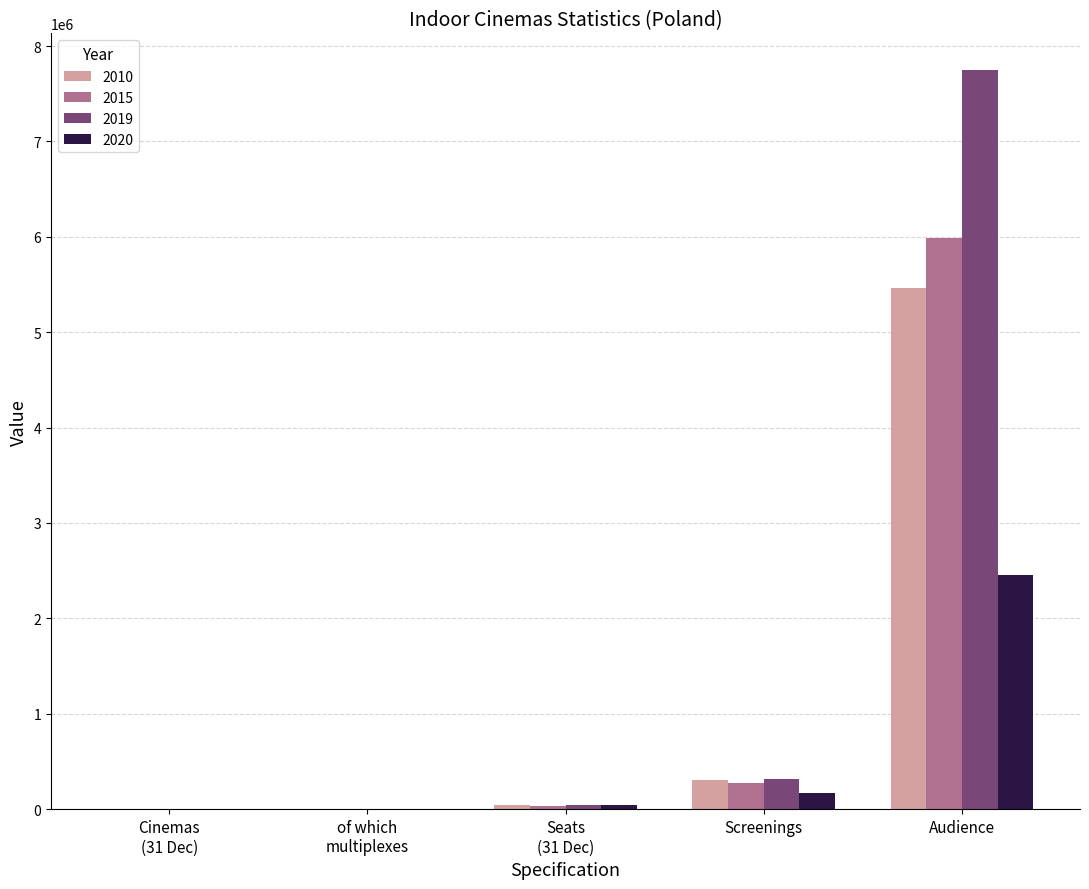

What is the sum of all 2015 values?

6301807